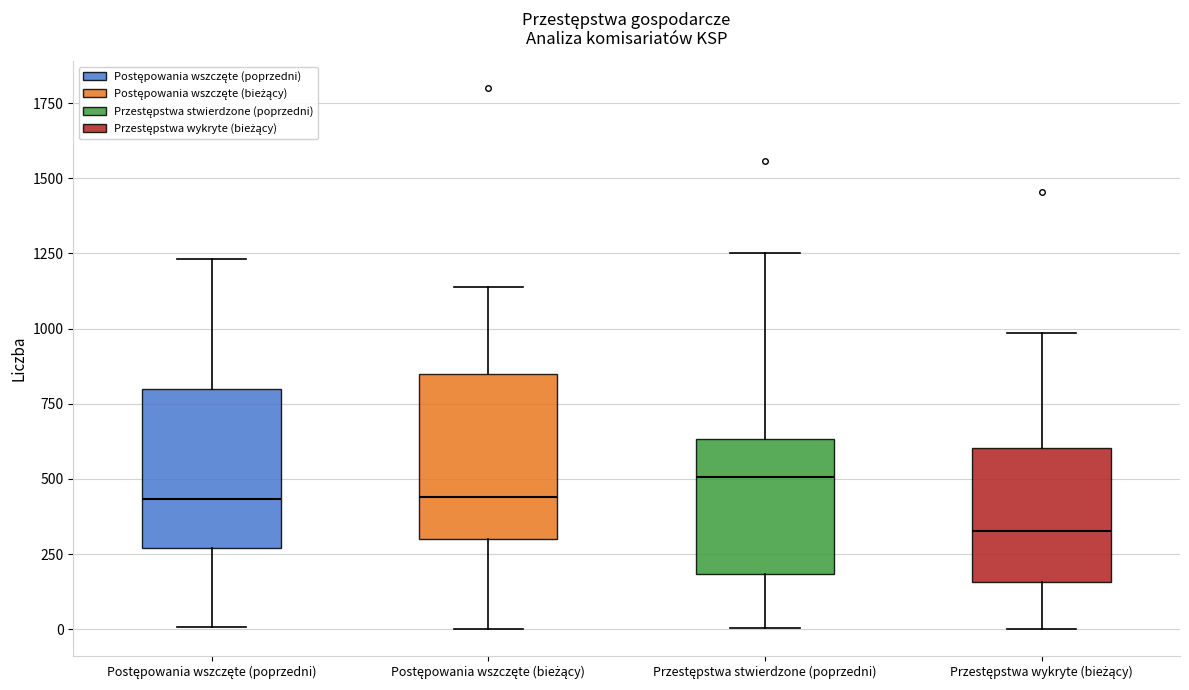

Reading left to right, read every box against the y-axis: the position of its median line, the range the box covers, and the ends of its whiskers. The values are not printed on the chart, so give them approximately, as read against the axis.

Postępowania wszczęte (poprzedni): median 450, box 250 to 800, whiskers 0 to 1250
Postępowania wszczęte (bieżący): median 450, box 300 to 850, whiskers 0 to 1150
Przestępstwa stwierdzone (poprzedni): median 500, box 200 to 650, whiskers 0 to 1250
Przestępstwa wykryte (bieżący): median 350, box 150 to 600, whiskers 0 to 1000